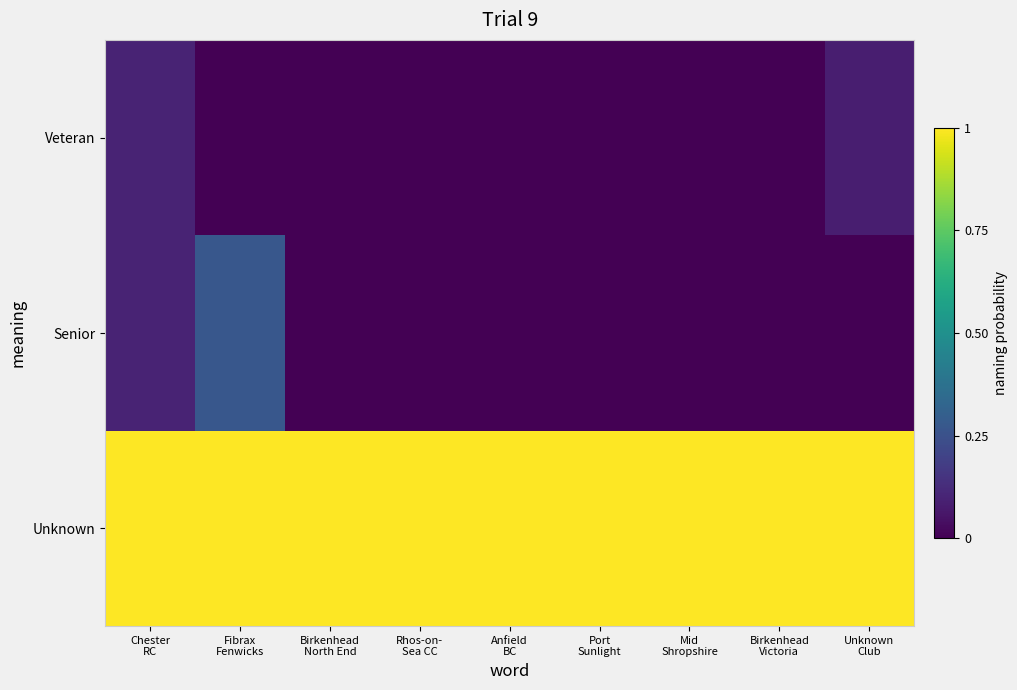

Reading left to right, list all the values displayed in this chart.

Unknown: Chester
RC=1.0	Fibrax
Fenwicks=1.0	Birkenhead
North End=1.0	Rhos-on-
Sea CC=1.0	Anfield
BC=1.0	Port
Sunlight=1.0	Mid
Shropshire=1.0	Birkenhead
Victoria=1.0	Unknown
Club=1.0
Senior: Chester
RC=0.1	Fibrax
Fenwicks=0.3	Birkenhead
North End=0.0	Rhos-on-
Sea CC=0.0	Anfield
BC=0.0	Port
Sunlight=0.0	Mid
Shropshire=0.0	Birkenhead
Victoria=0.0	Unknown
Club=0.0
Veteran: Chester
RC=0.1	Fibrax
Fenwicks=0.0	Birkenhead
North End=0.0	Rhos-on-
Sea CC=0.0	Anfield
BC=0.0	Port
Sunlight=0.0	Mid
Shropshire=0.0	Birkenhead
Victoria=0.0	Unknown
Club=0.1